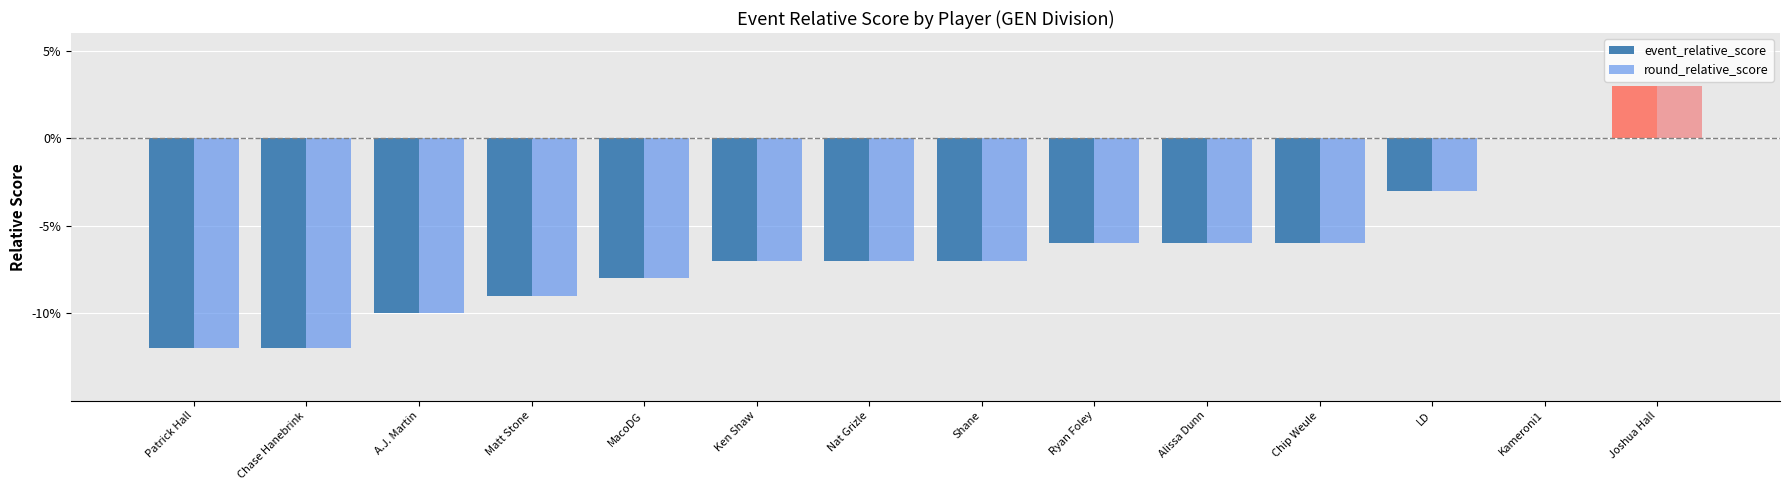

Are the bars horizontal?

No